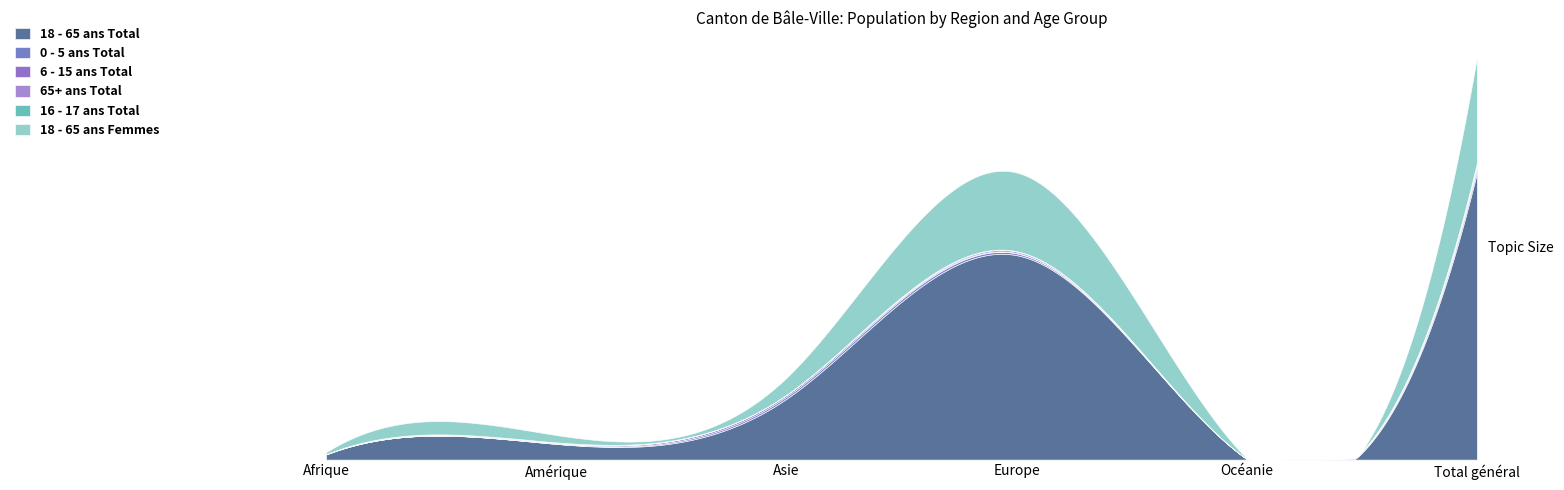

Between Afrique and Asie, which is larger?

Asie